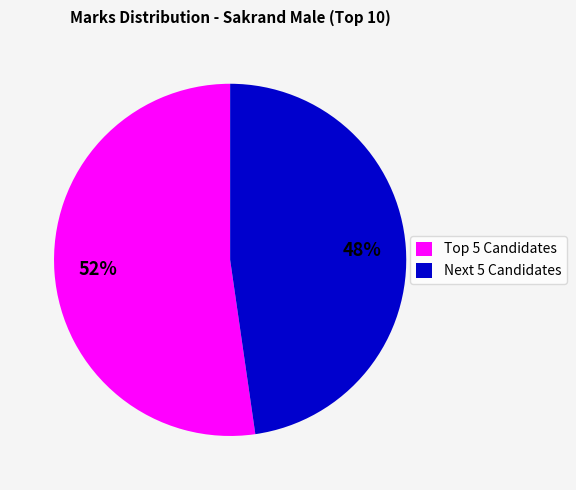

To the nearest percent, what percentage of the pie is Next 5 Candidates?

48%